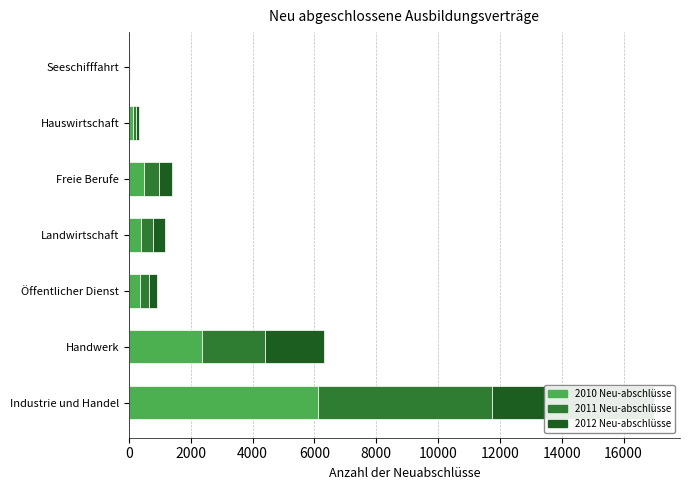

Does the chart contain any negative values?

No